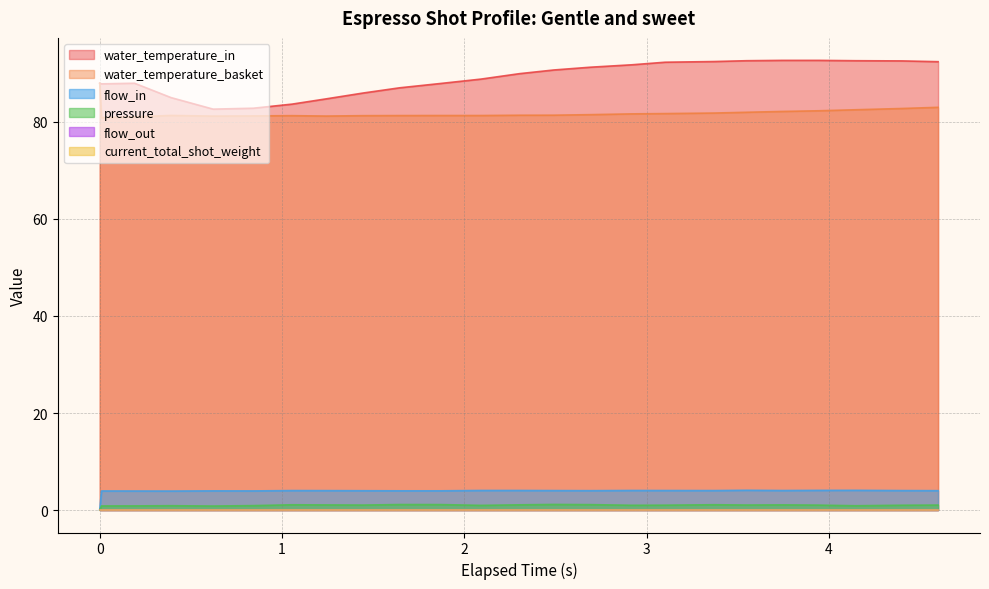

Does the chart display data point markers on the line(s)?

No